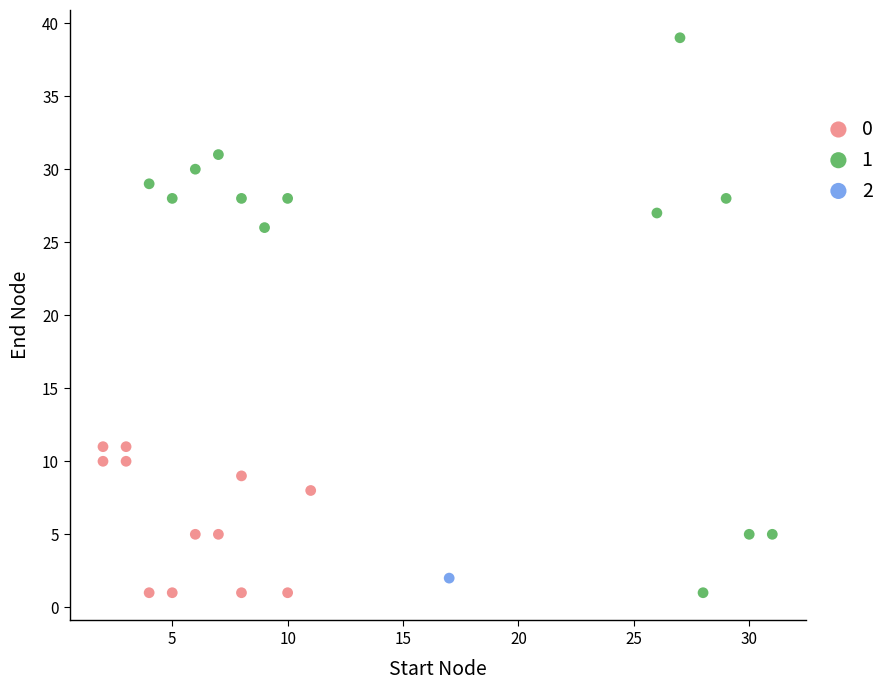

Which series reaches the maximum Y coordinate?

1